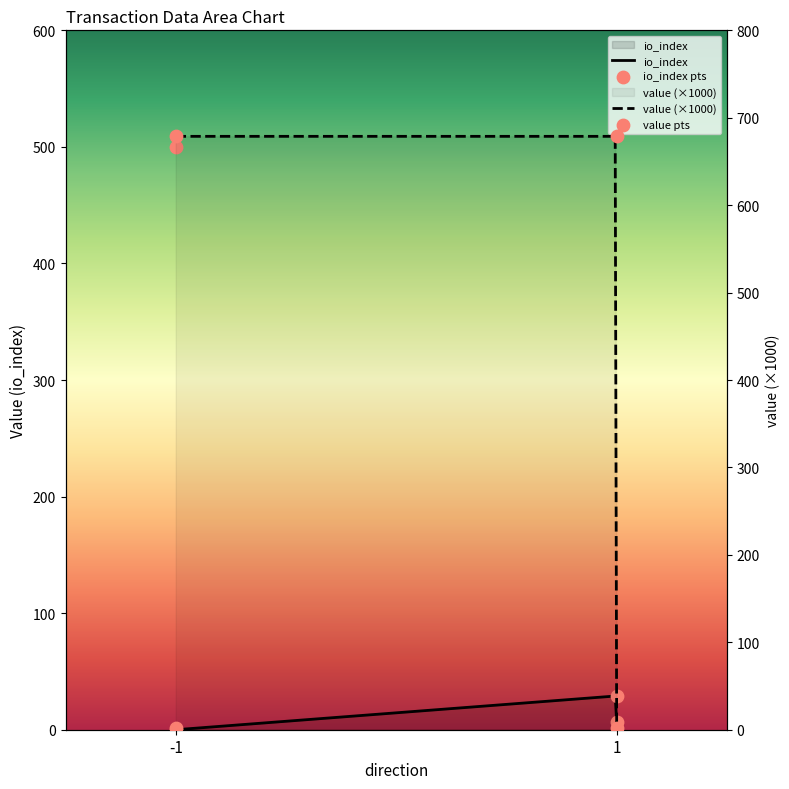

At which category is the sum across all series the highest?

1